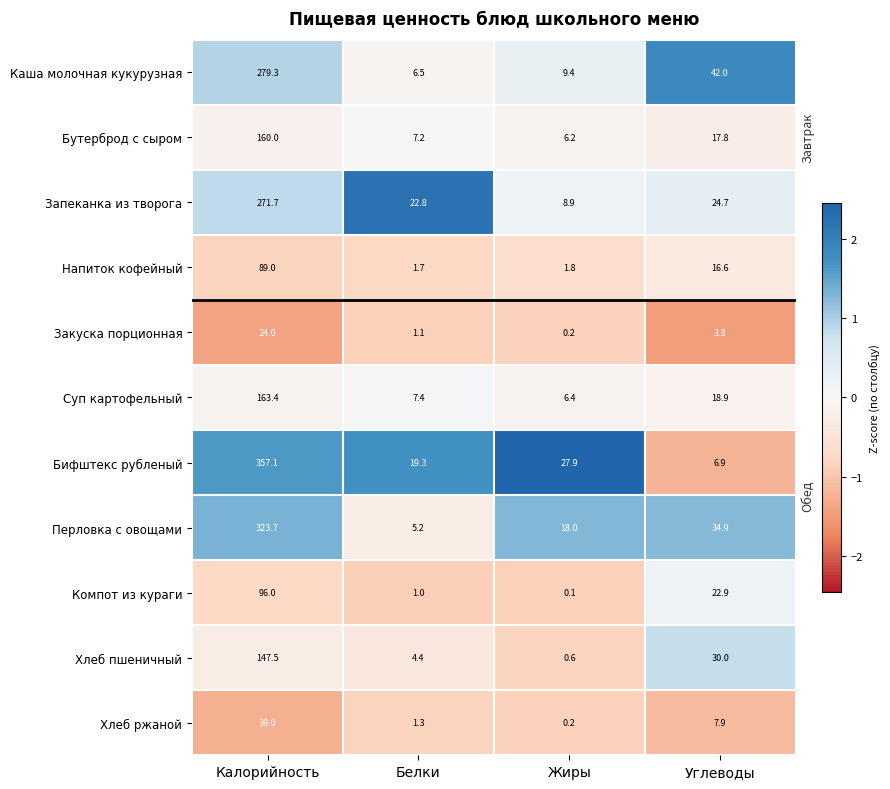

What is the difference between the highest and lowest values at Калорийность?

333.1